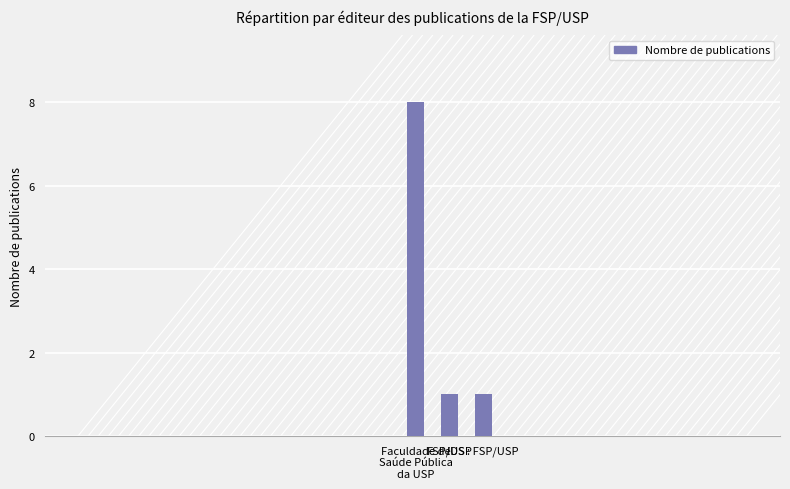

Reading left to right, transcribe all the data shown in this chart.

8	1	1